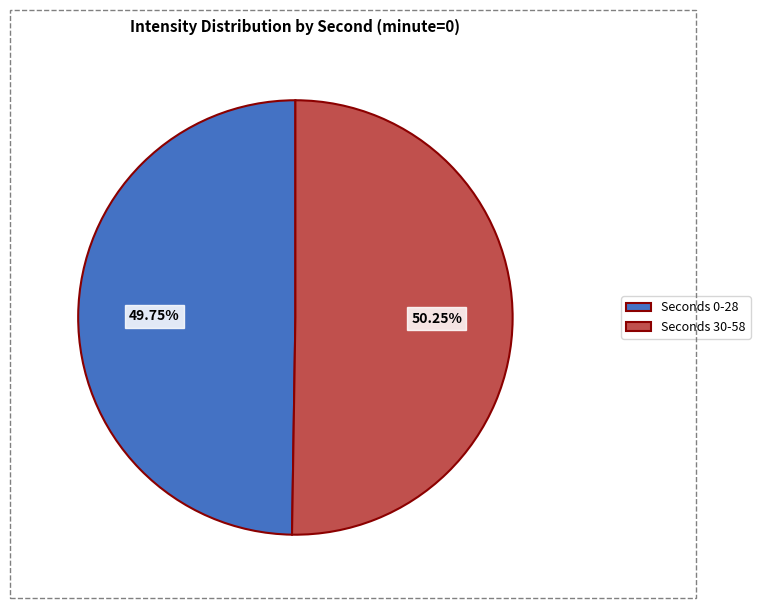

Approximately how many times larger is the value at Seconds 30-58 compared to Seconds 0-28?

1.0